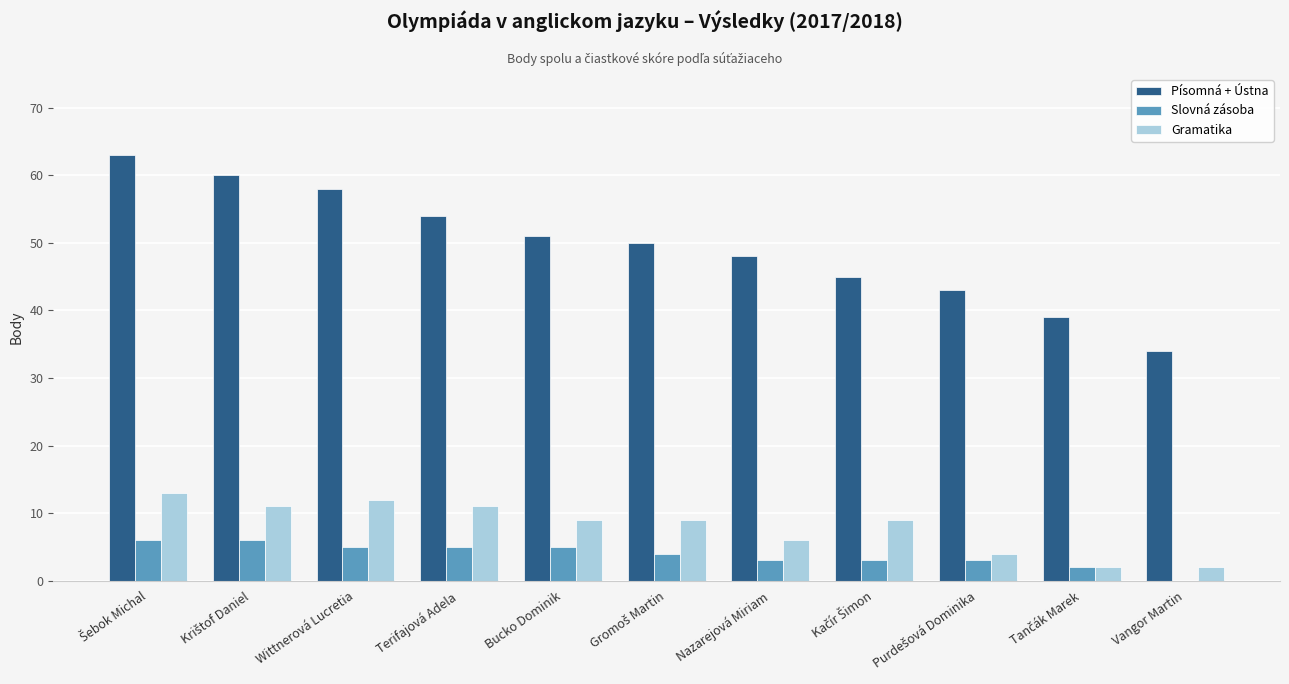

Reading left to right, what are all the values shown in this chart?

Písomná + Ústna: 63	60	58	54	51	50	48	45	43	39	34
Slovná zásoba: 6	6	5	5	5	4	3	3	3	2	0
Gramatika: 13	11	12	11	9	9	6	9	4	2	2